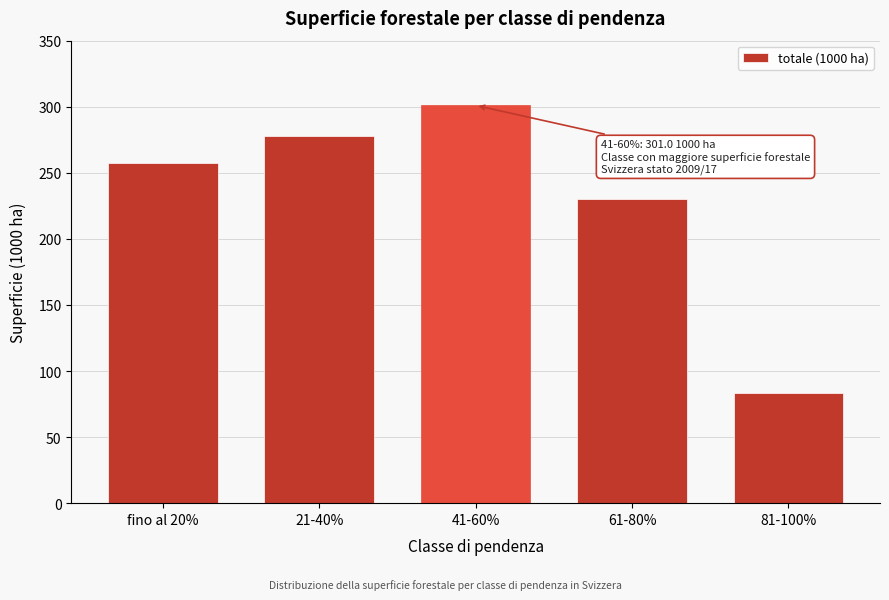

Reading left to right, what are all the values shown in this chart?

fino al 20%=257.8	21-40%=278.1	41-60%=301.0	61-80%=230.1	81-100%=83.5